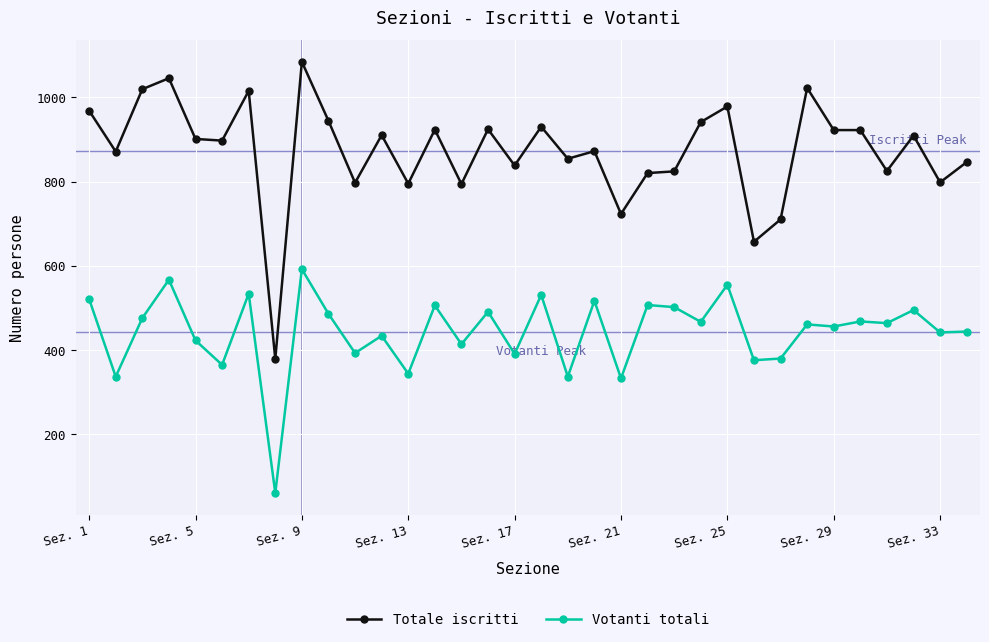

True or false: Votanti totali has more than 2 points higher than both neighbors.

True